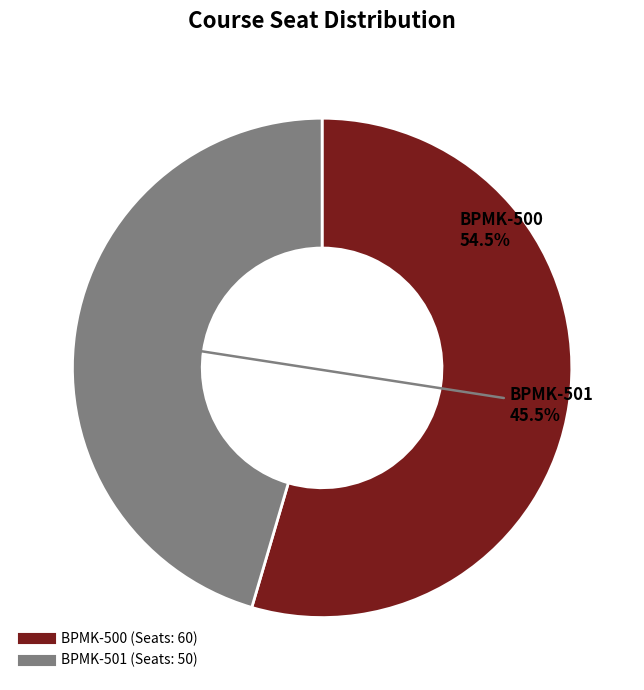

What is the largest slice in the pie chart?

BPMK-500